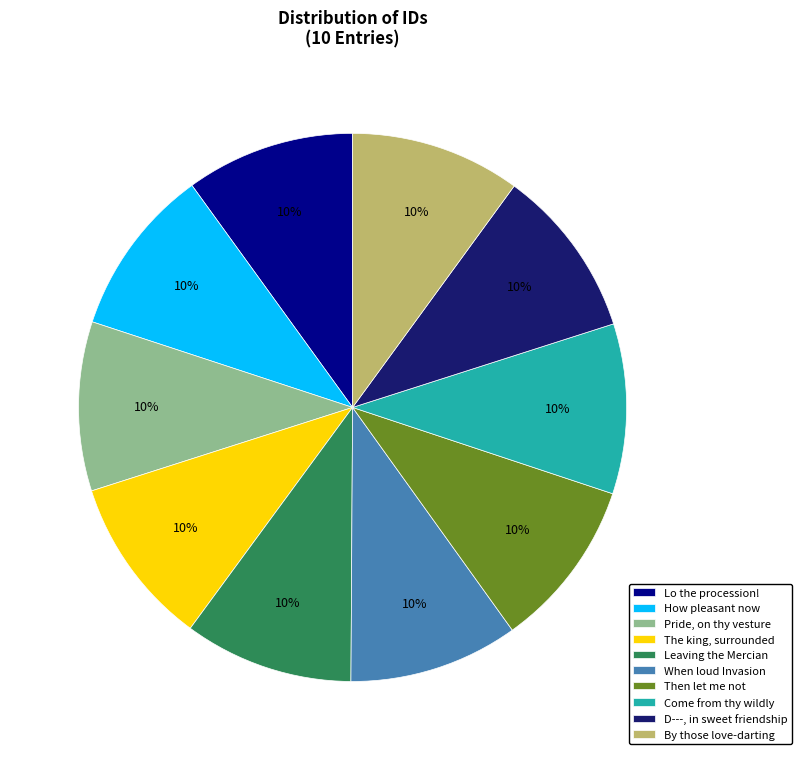

Approximately how many times larger is the value at Pride, on thy vesture compared to Leaving the Mercian?

1.0